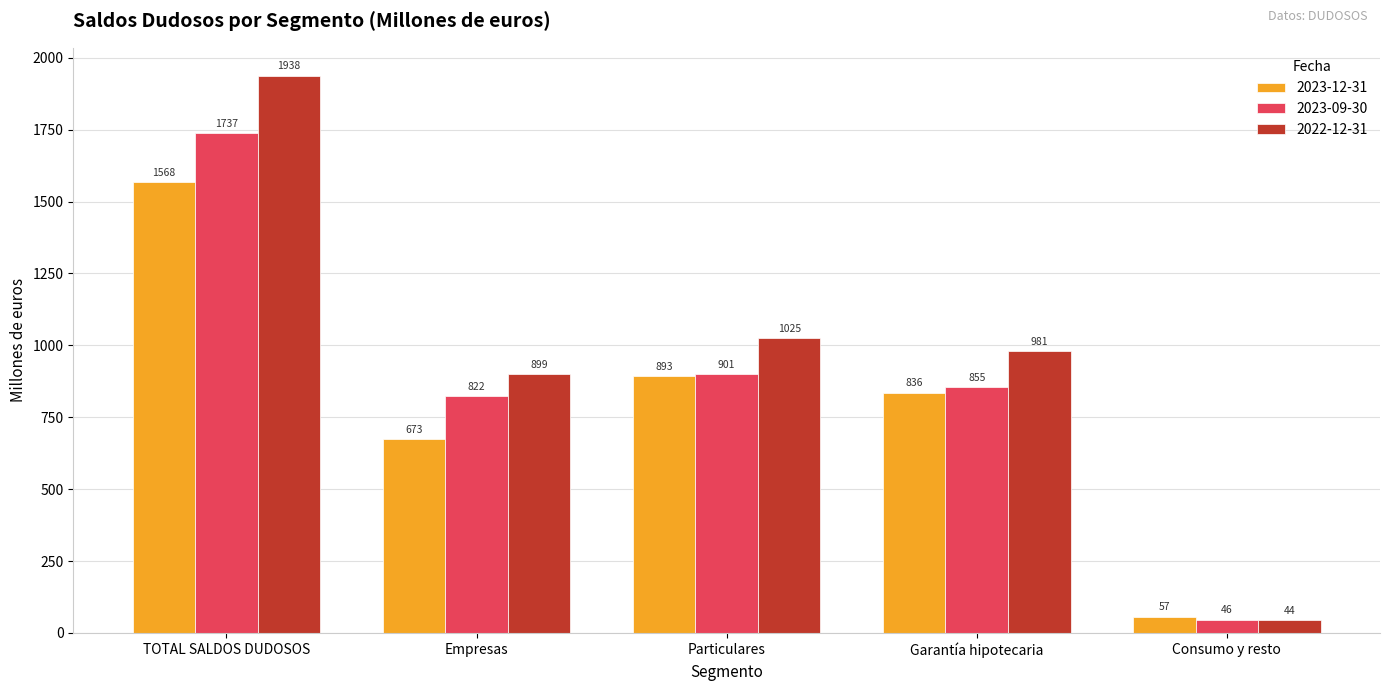

What is the difference between the highest and lowest values at Empresas?

225.4